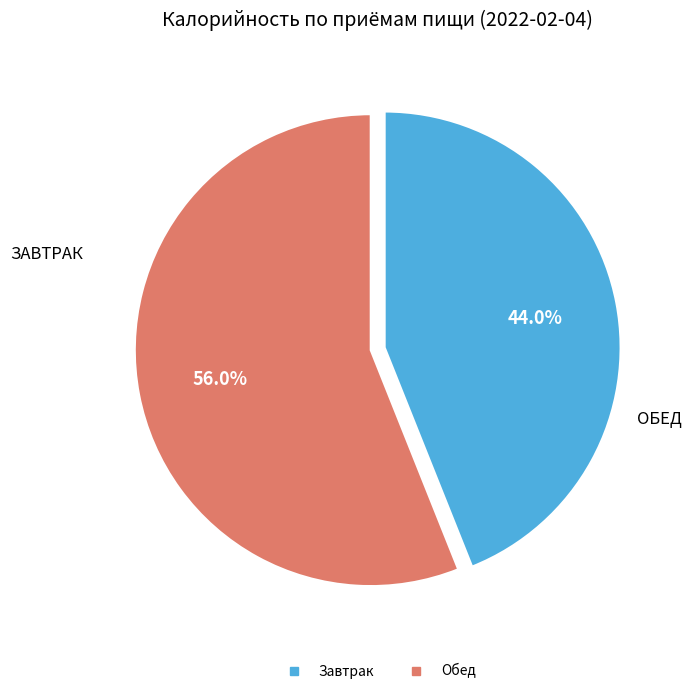

Which slice represents more than half of the pie?

Обед